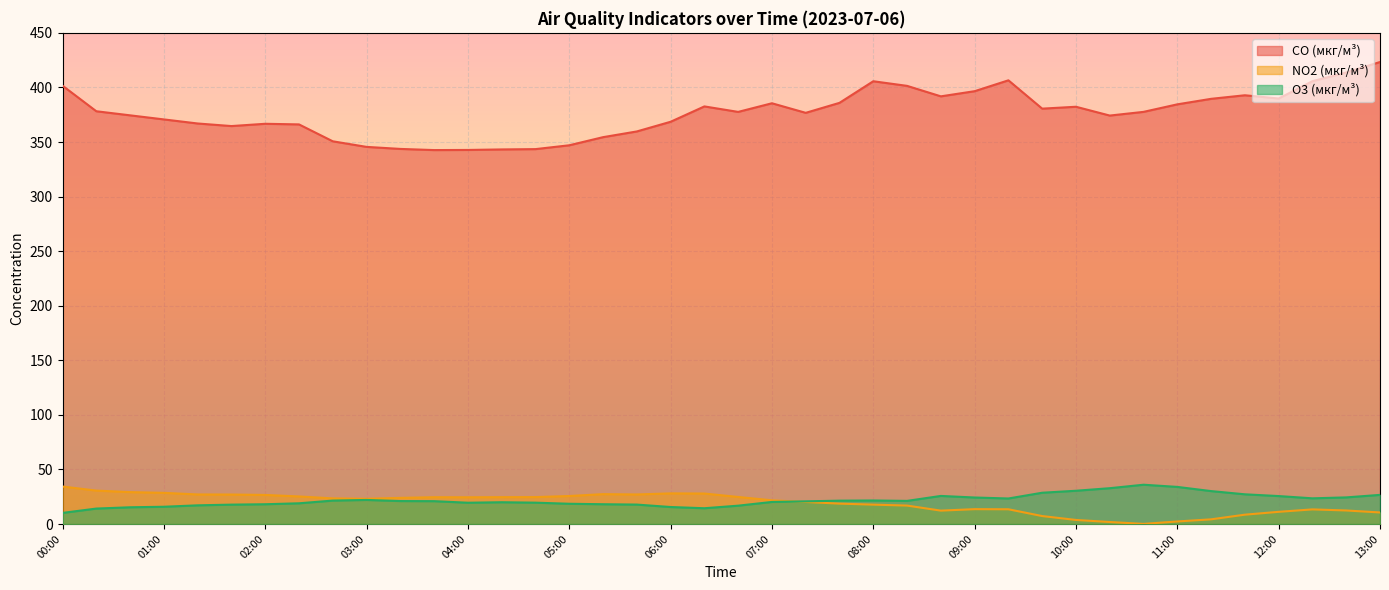

What are all the series names shown in the legend?

CO (мкг/м³), NO2 (мкг/м³), O3 (мкг/м³)